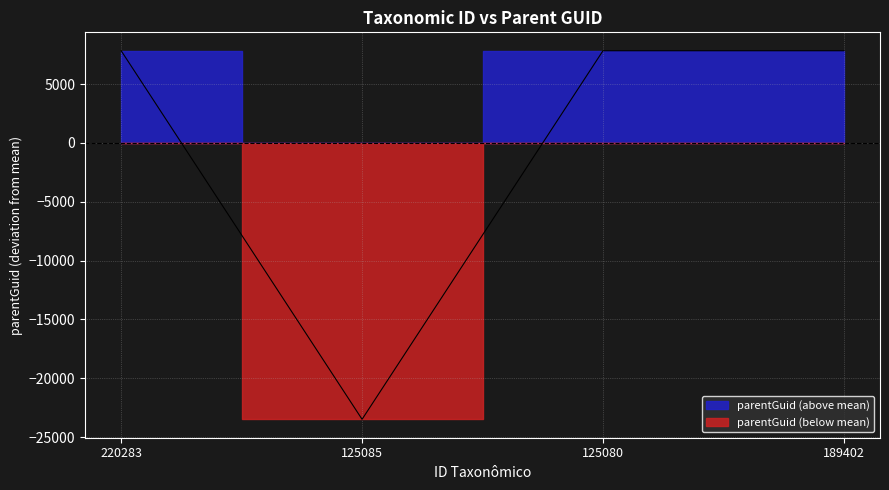

Rank the categories by value from lowest to highest.

125085, 220283, 125080, 189402